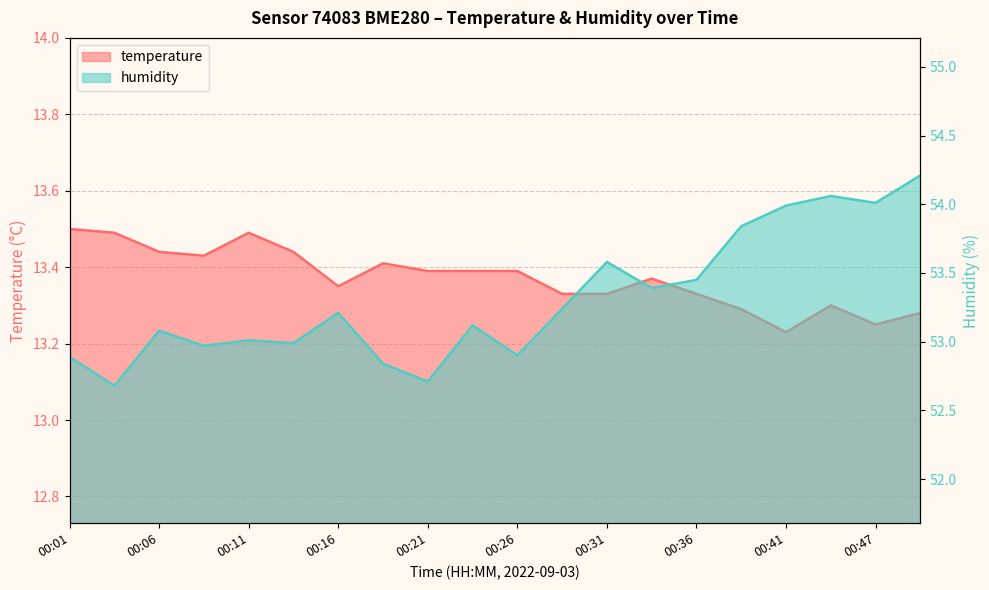

What is the approximate value of humidity at 00:01?

52.9